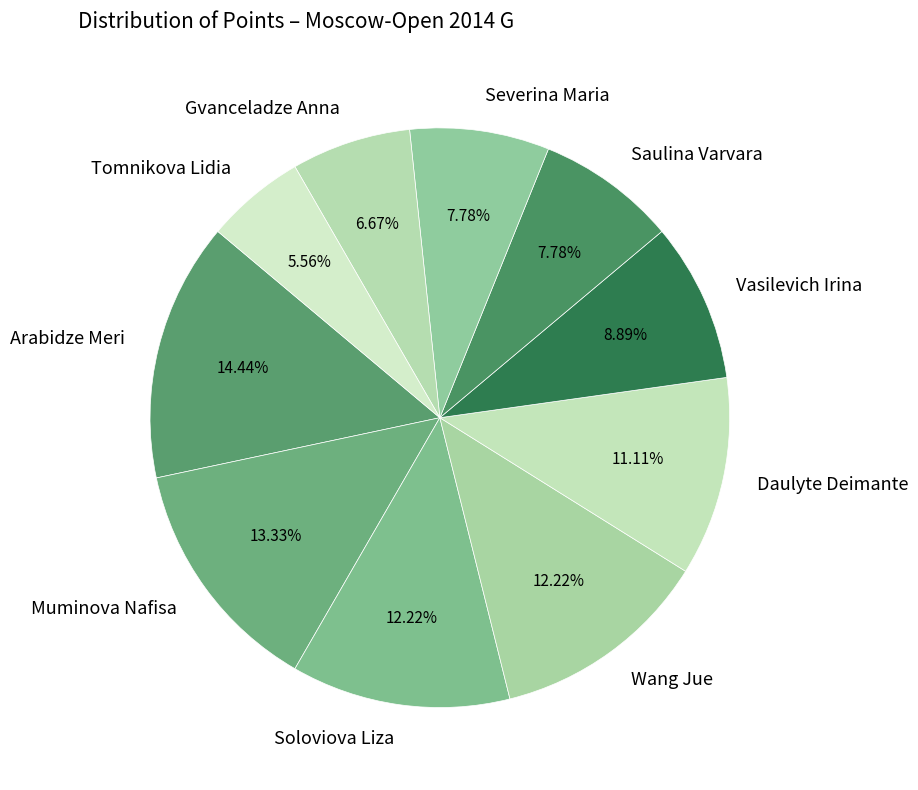

Does Wang Jue represent more than half of the total?

No